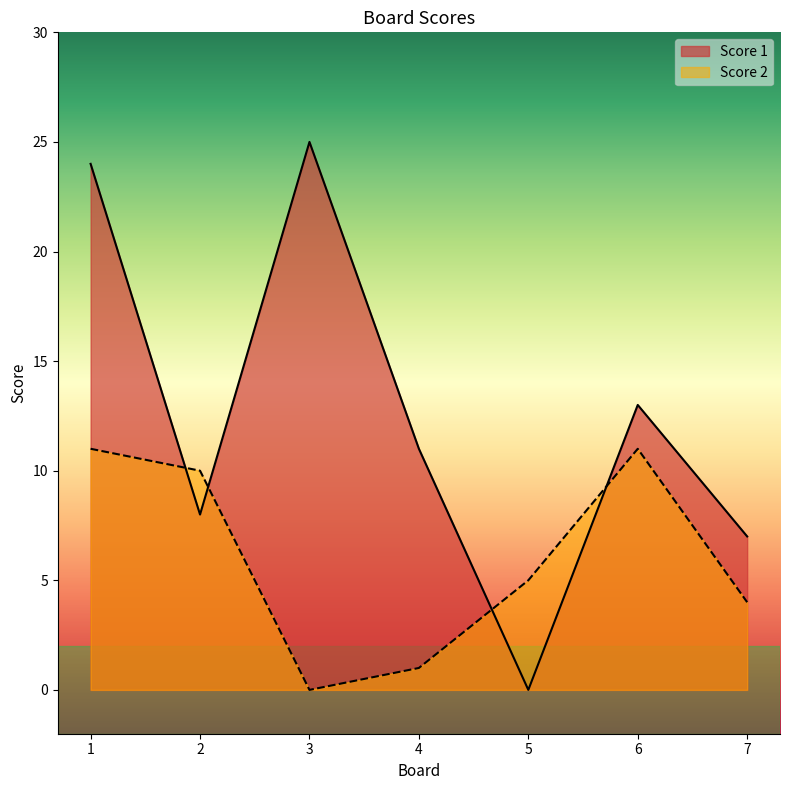

Which series ends up on top after the final intersection of Score 1 and Score 2?

Score 1